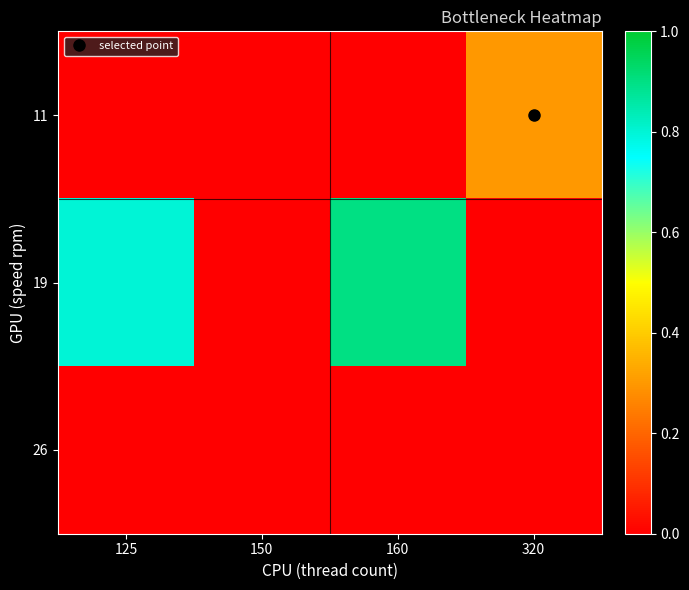

Reading left to right, what are all the values shown in this chart?

11: 125=0.0	150=0.0	160=0.0	320=0.3
19: 125=0.8	150=0.0	160=0.9	320=0.0
26: 125=0.0	150=0.0	160=0.0	320=0.0